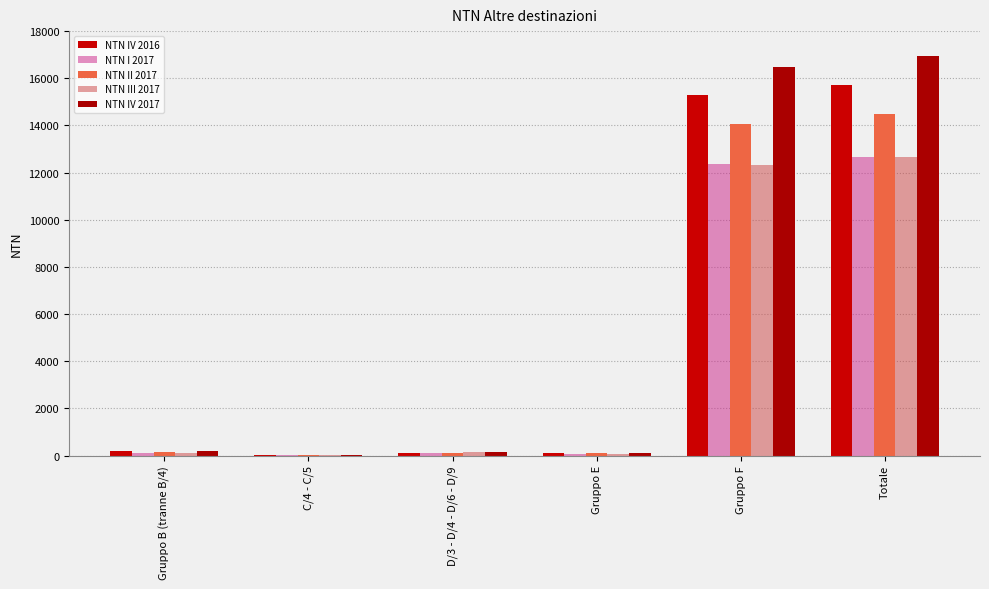

What is the highest value of the NTN I 2017 series?

12662.7